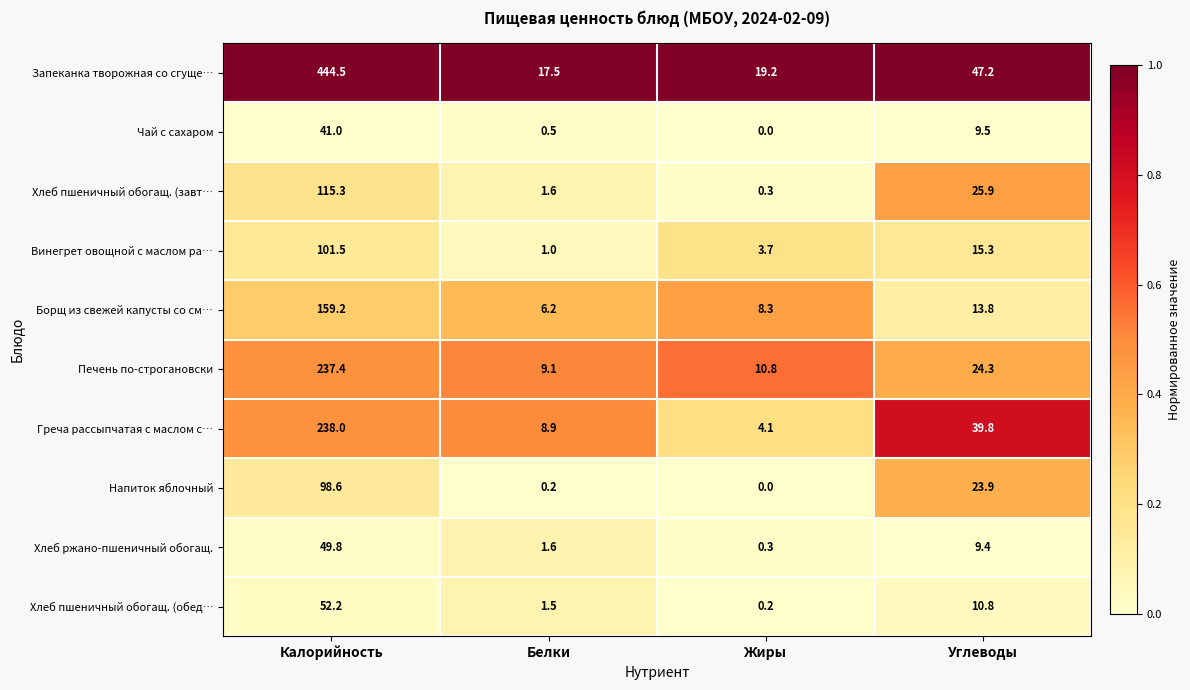

At how many categories does at least one series exceed 0?

4